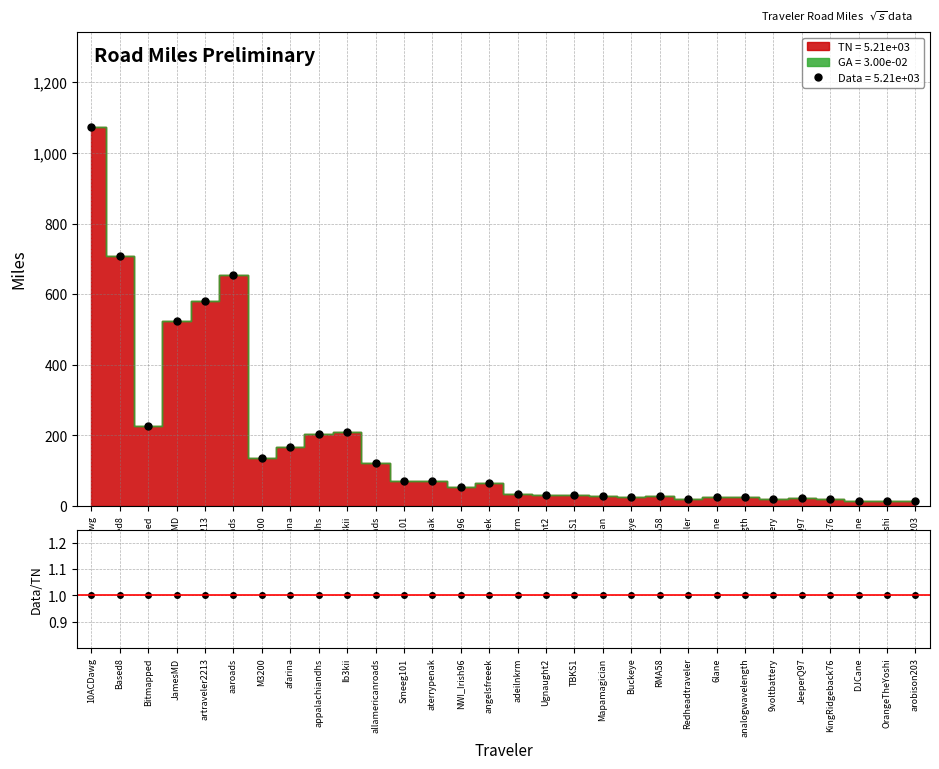

Reading left to right, list all the values displayed in this chart.

10ACDawg=1.0	Based8=1.0	Bitmapped=1.0	JamesMD=1.0	artraveler2213=1.0	aaroads=1.0	M3200=1.0	afarina=1.0	appalachiandhs=1.0	Ib3kii=1.0	allamericanroads=1.0	Smeeg101=1.0	aterrypenak=1.0	NWI_Irish96=1.0	angelsfreeek=1.0	adeilnkrm=1.0	Ugnaught2=1.0	TBKS1=1.0	Mapamagician=1.0	Buckeye=1.0	RMA58=1.0	Redheadtraveler=1.0	6lane=1.0	analogwavelength=1.0	9voltbattery=1.0	JeeperQ97=1.0	KingRidgeback76=1.0	DJCane=1.0	OrangeTheYoshi=1.0	arobison203=1.0